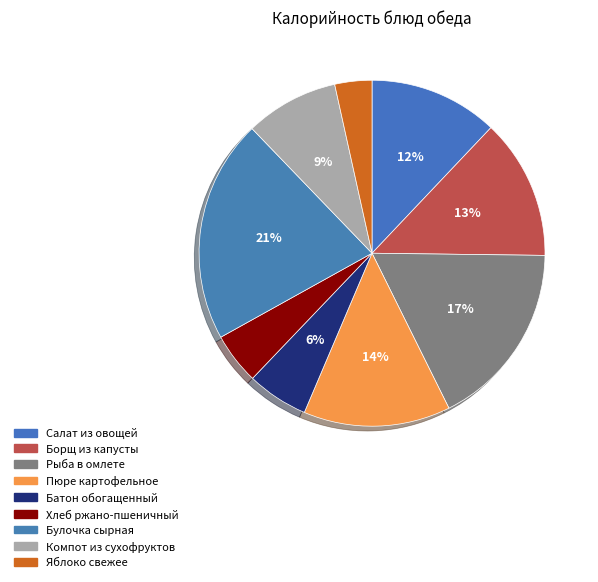

What percentage is the Яблоко свежее slice, to the nearest percent?

3%